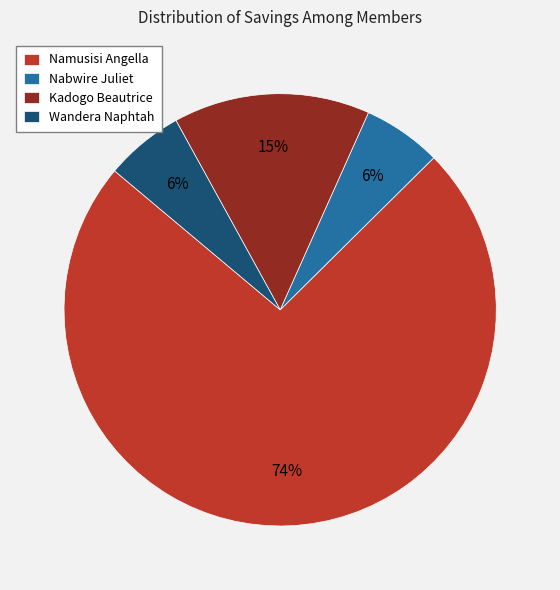

Is the sum of Namusisi Angella and Nabwire Juliet greater than half?

Yes